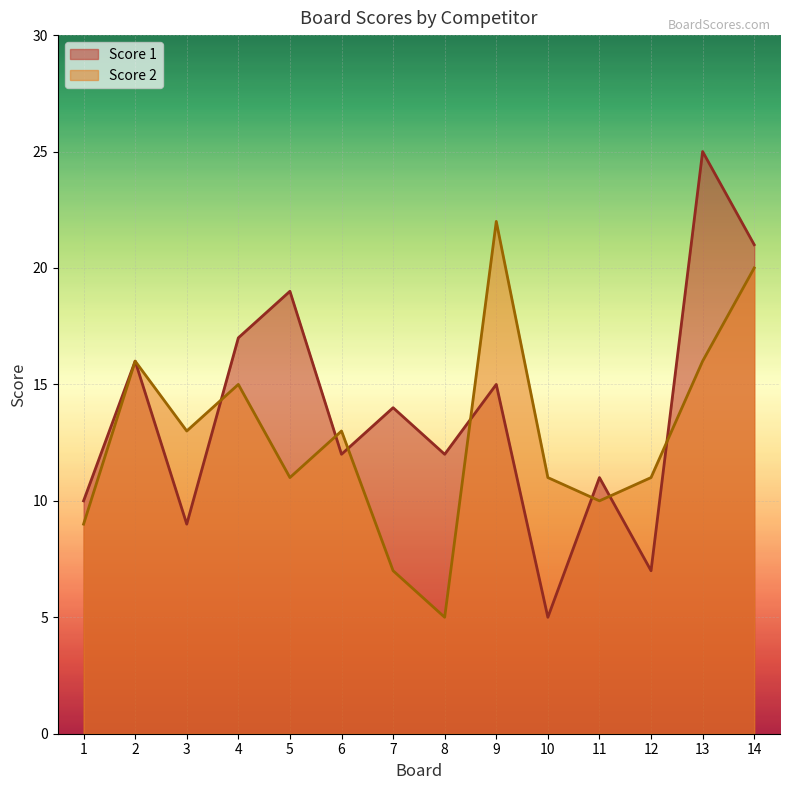

How many data points in Score 1 are less than 14?

7